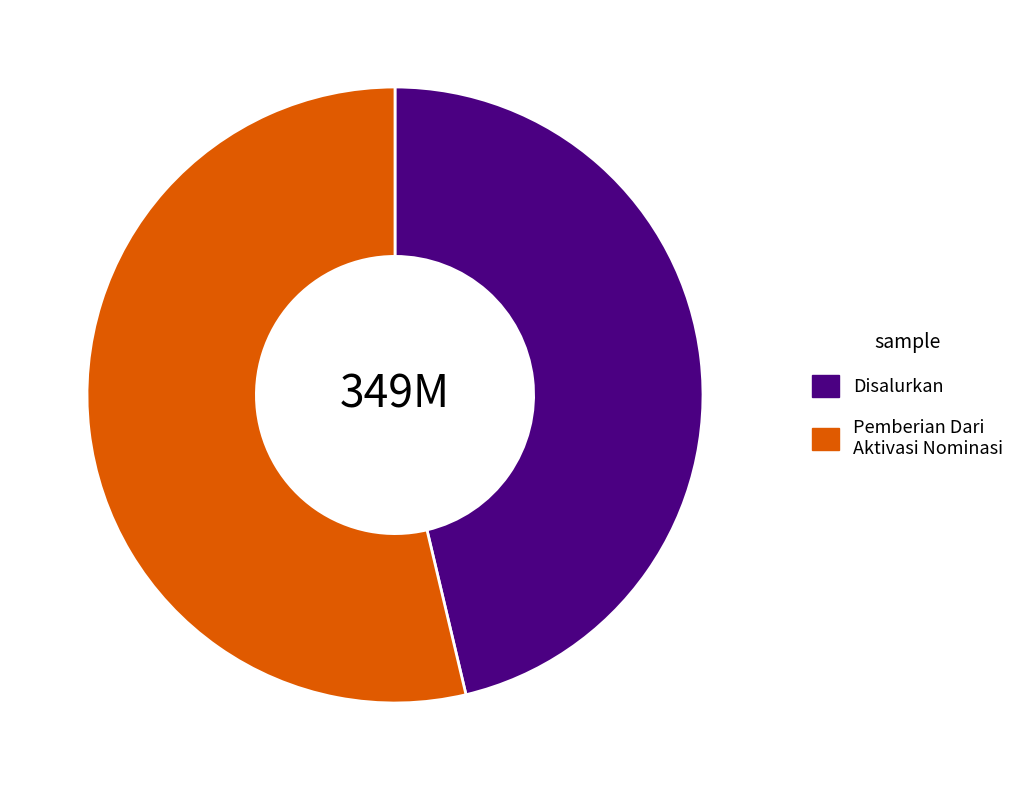

Is it true that Disalurkan is 40% of the pie?

False